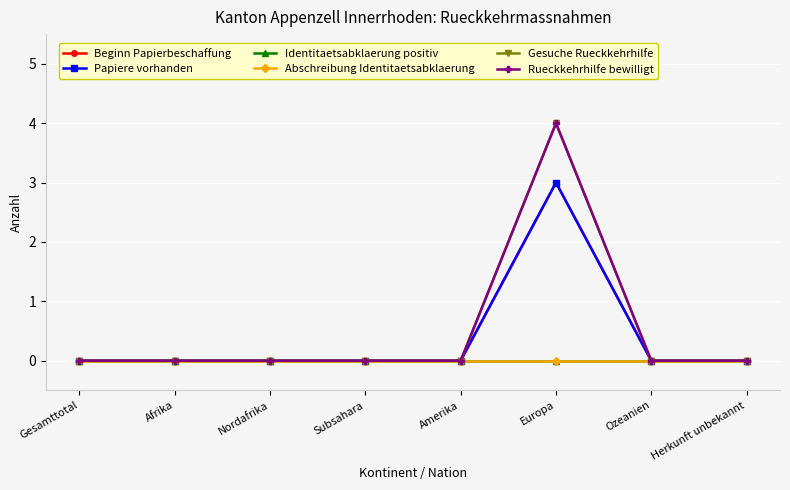

Is this an area chart (filled region under the line)?

No